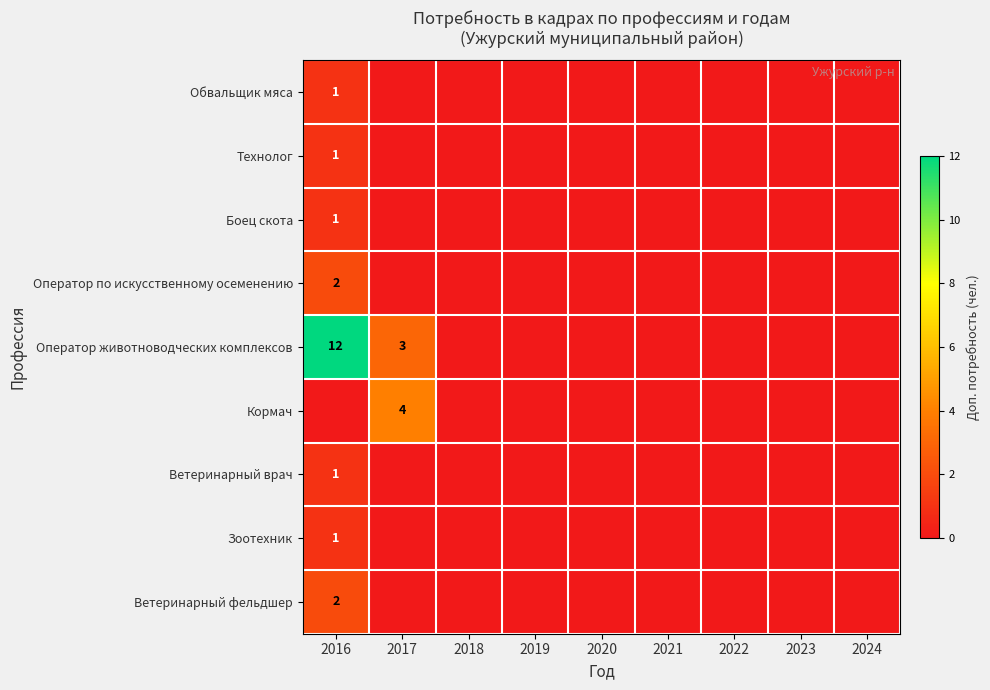

The Кормач series shows 0 at 2023. True or false?

True